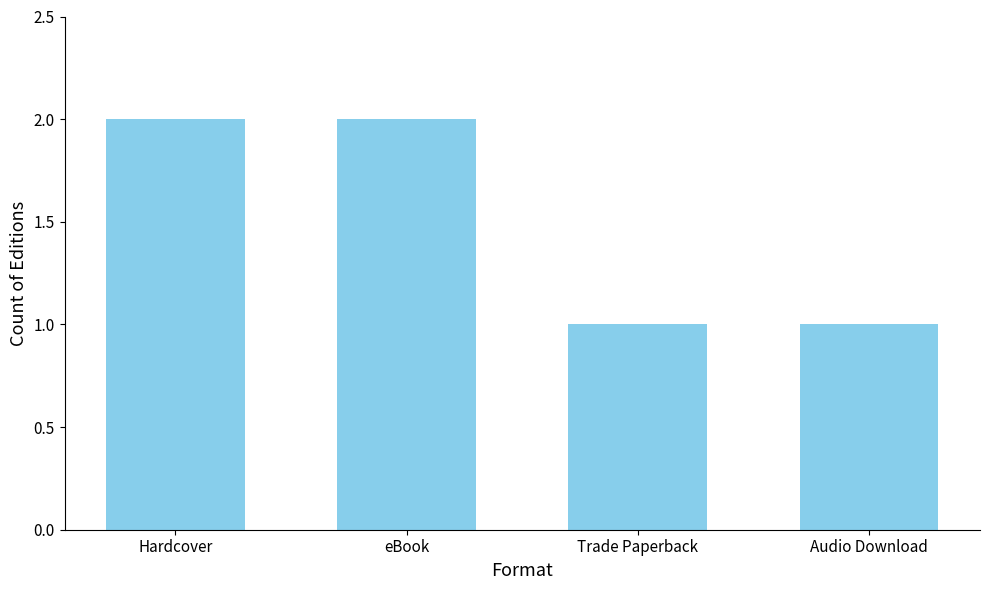

Does the chart contain any negative values?

No